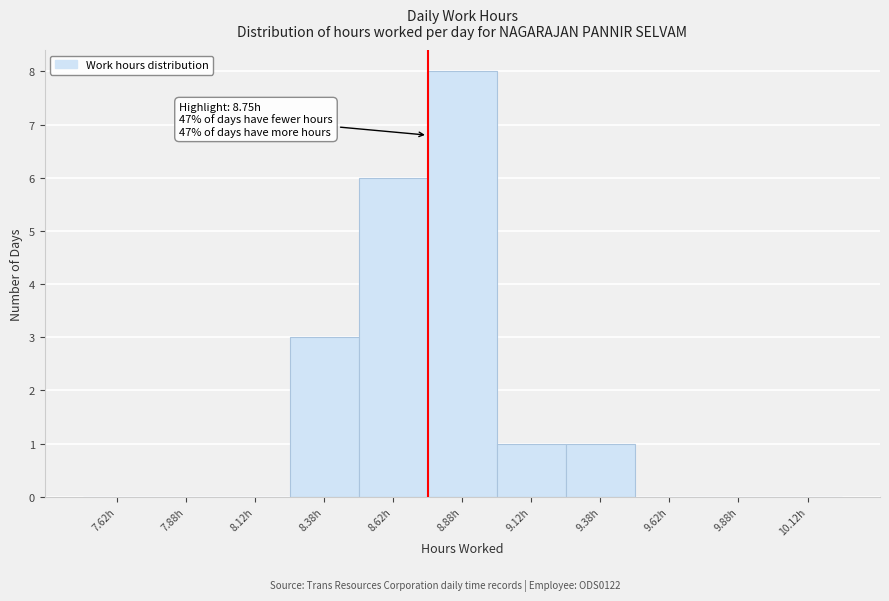

Over which range of the x-axis is the bar tallest?

8.75 to 9.00